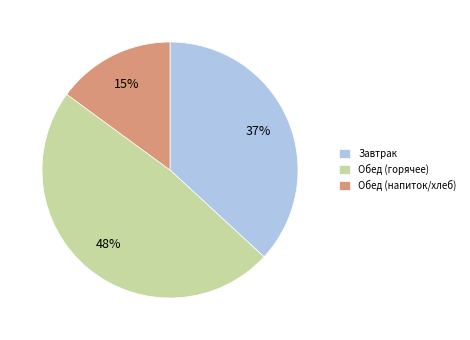

Rank the categories by value from lowest to highest.

Обед (напиток/хлеб), Завтрак, Обед (горячее)